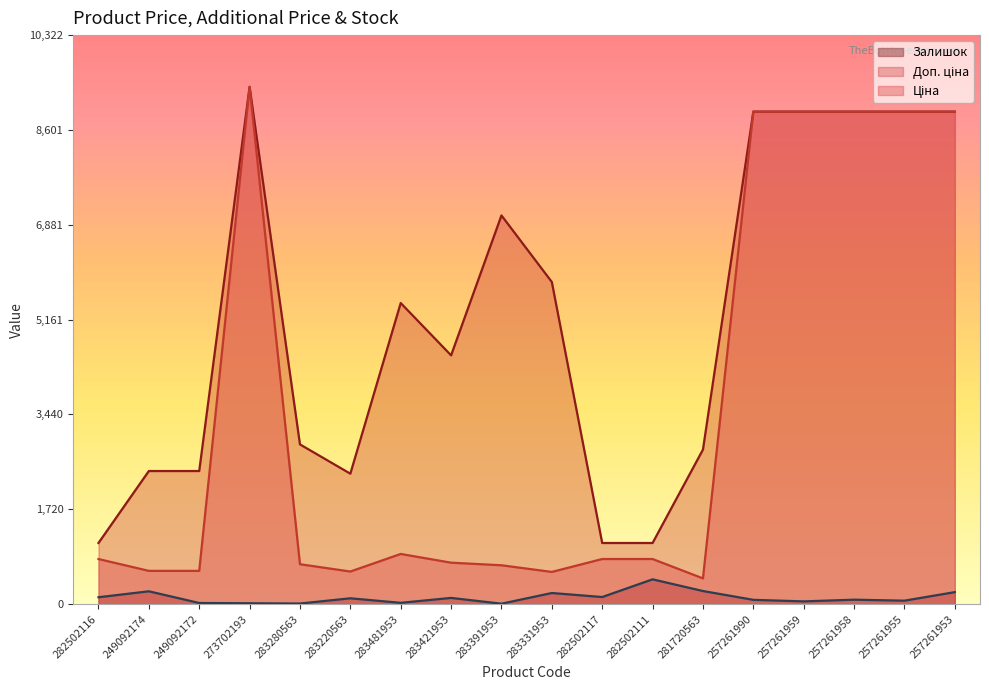

At 249092174, list the series in order from smallest to largest.

Залишок, Ціна, Доп. ціна